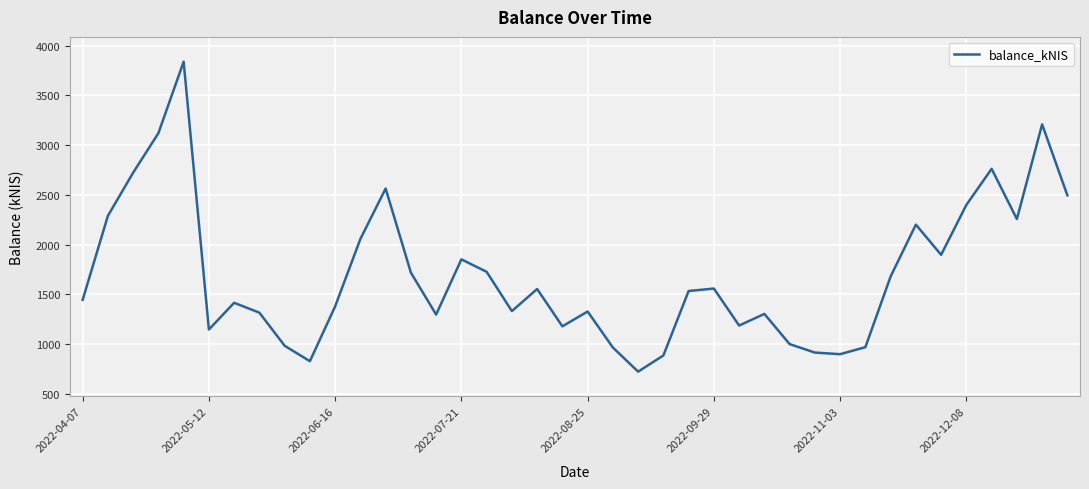

What is the greatest value displayed?

3839.5